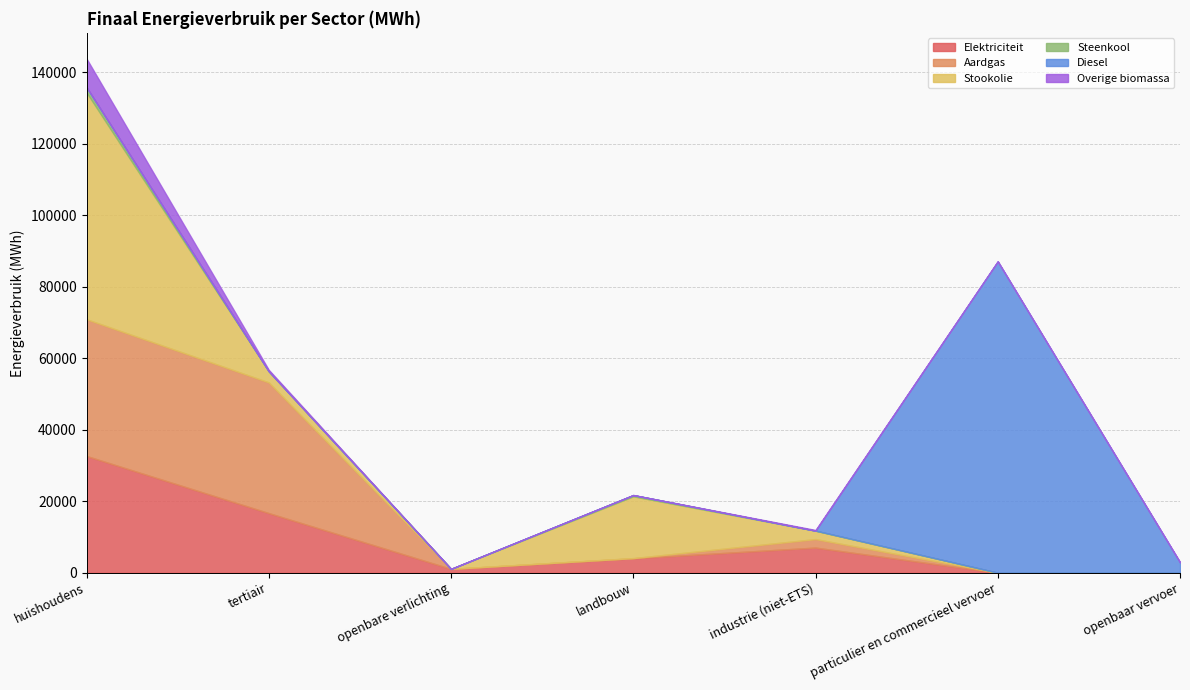

The value of Steenkool at openbaar vervoer is -828.0. True or false?

False